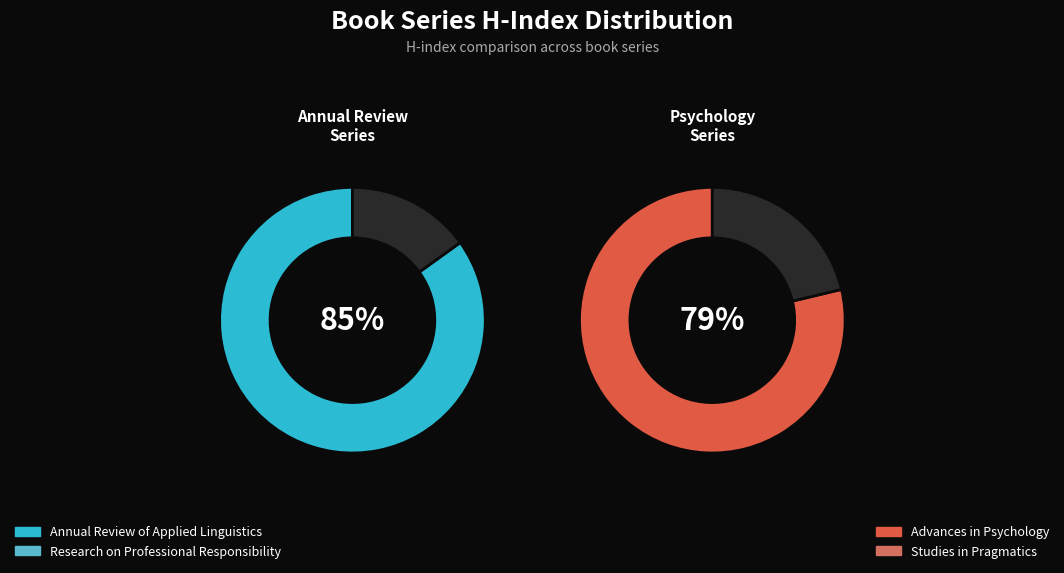

Approximately how many times larger is the value at Advances in Psychology compared to Research on Professional Responsibility?

3.4